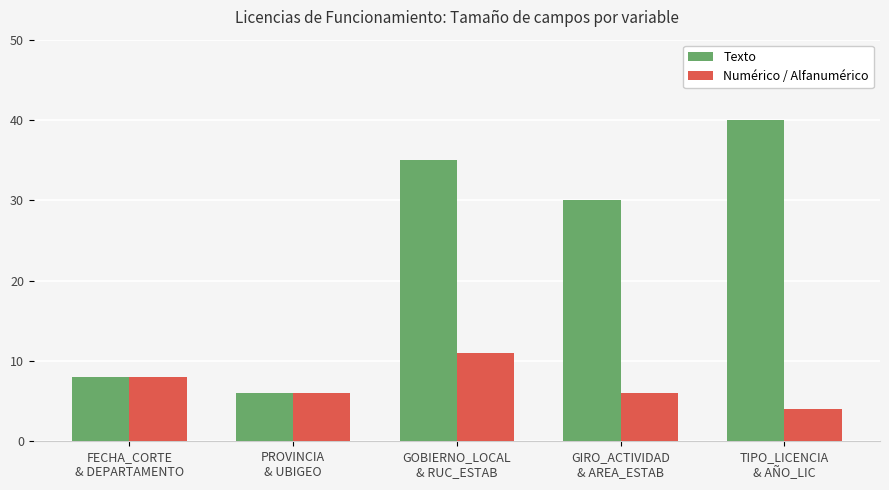

Rank the categories by Texto value from highest to lowest.

TIPO_LICENCIA
& AÑO_LIC, GOBIERNO_LOCAL
& RUC_ESTAB, GIRO_ACTIVIDAD
& AREA_ESTAB, FECHA_CORTE
& DEPARTAMENTO, PROVINCIA
& UBIGEO